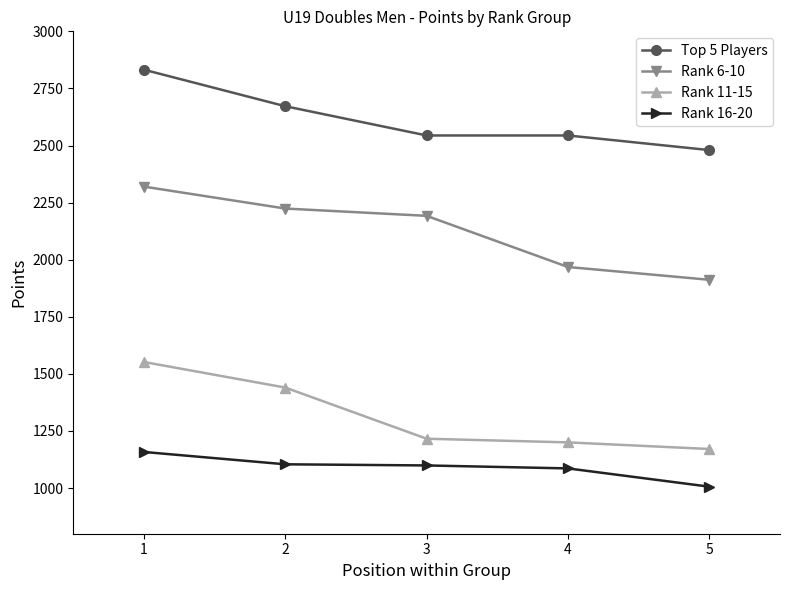

The value of Rank 6-10 at 2 is 3375. True or false?

False